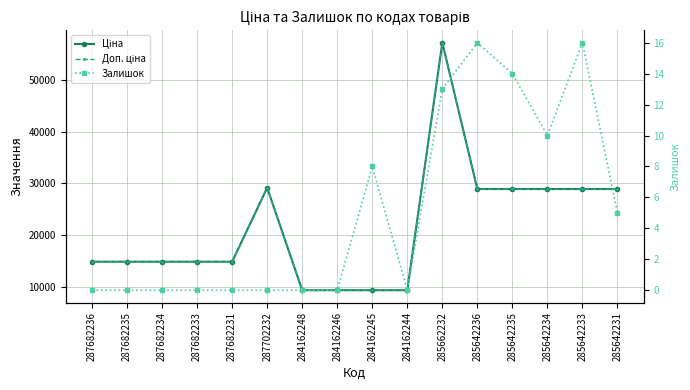

What is the average value of the Доп. ціна series?

21385.5